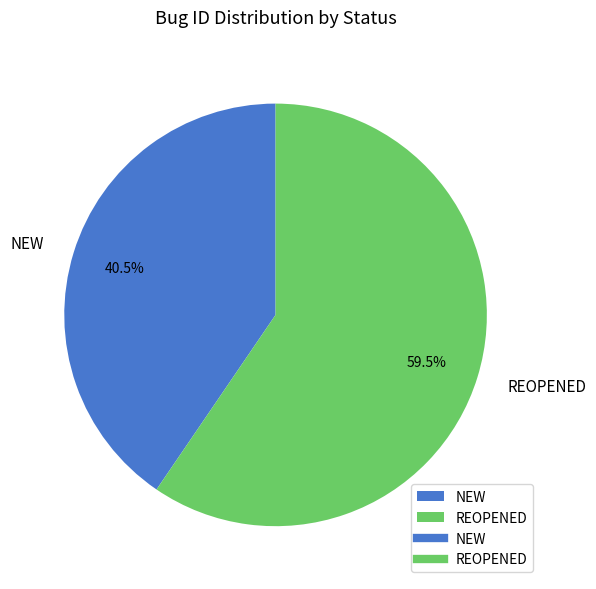

To the nearest percent, what is the difference between the largest and smallest slice percentages?

19%